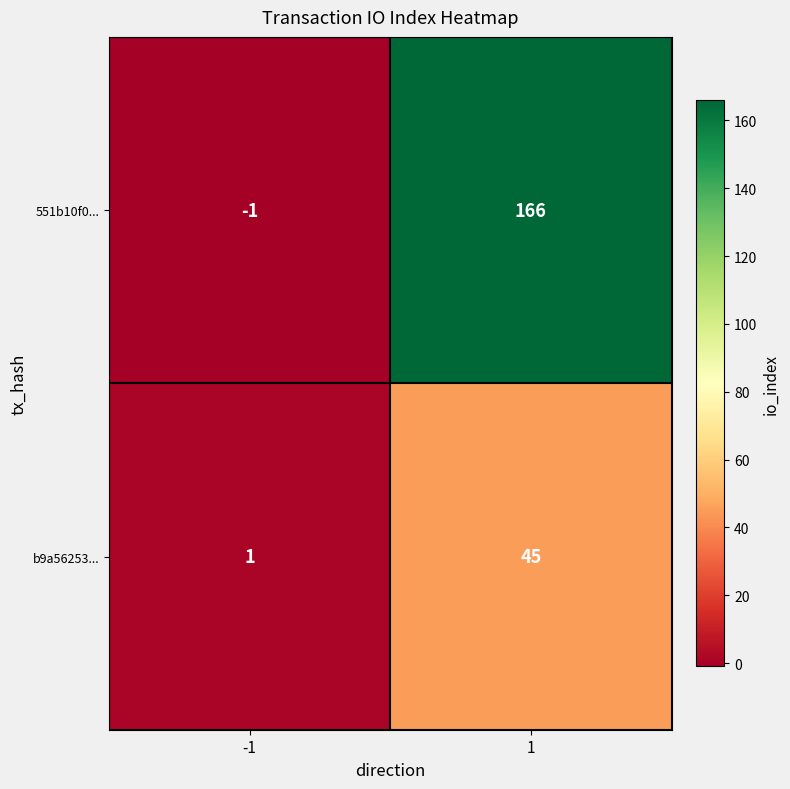

Reading left to right, transcribe all the data shown in this chart.

551b10f0...: -1=-1	1=166
b9a56253...: -1=1	1=45